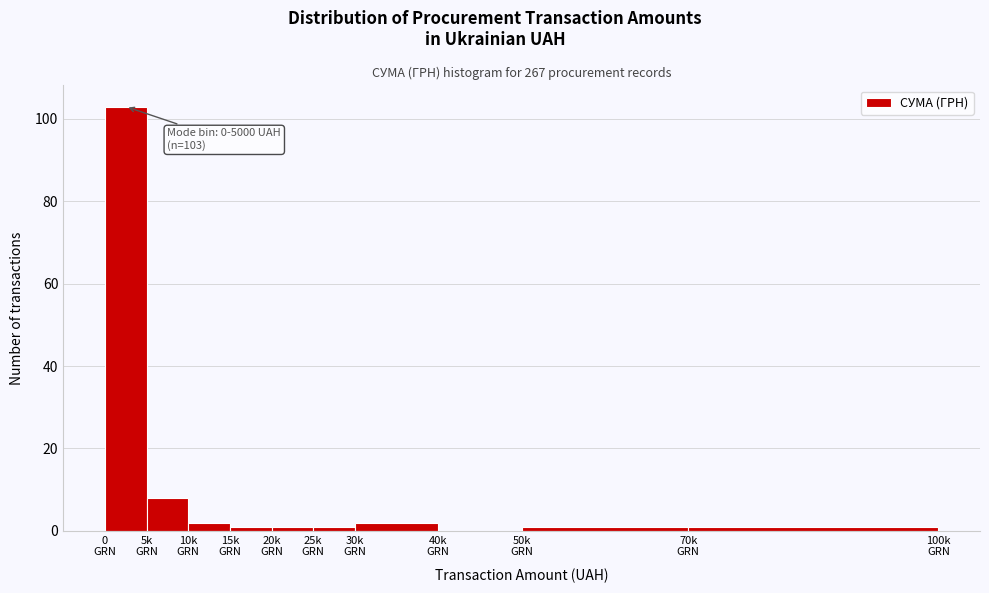

What is the greatest value displayed?

103